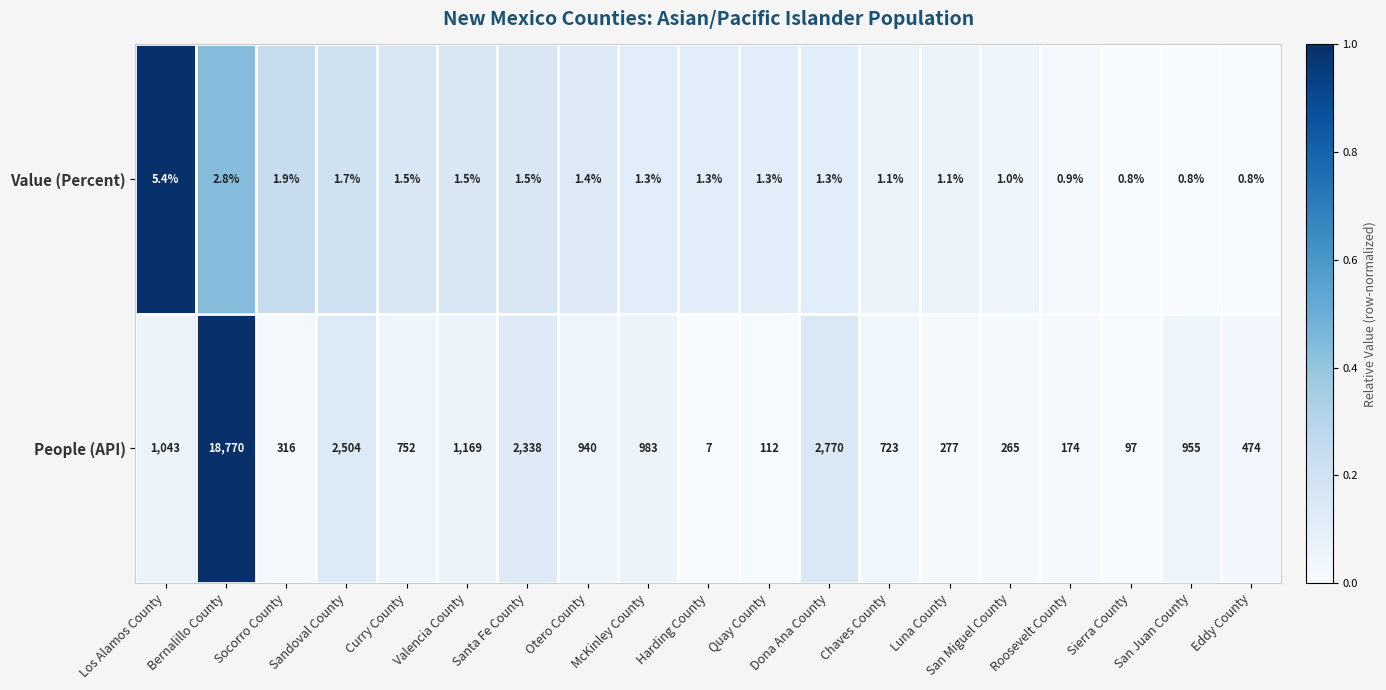

What is the sum of all Value (Percent) values?

29.4